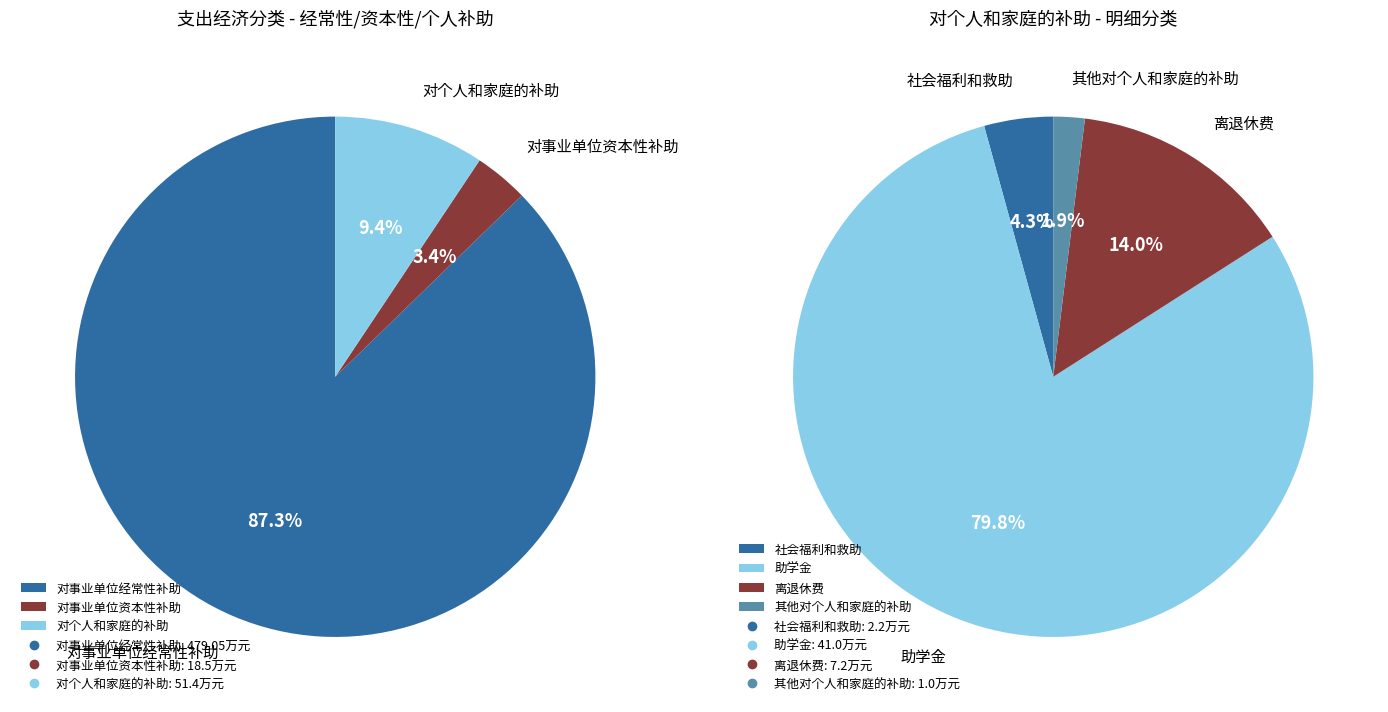

Rank the categories by value from lowest to highest.

对事业单位资本性补助, 对个人和家庭的补助, 对事业单位经常性补助